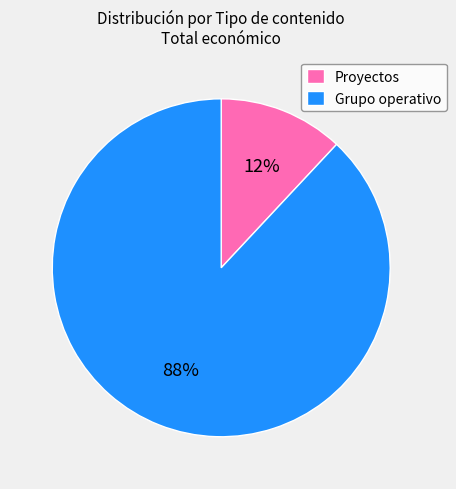

Rank the categories by value from lowest to highest.

Proyectos, Grupo operativo